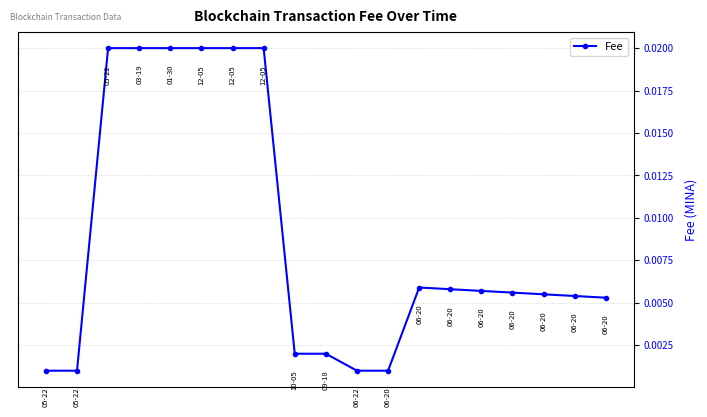

True or false: there are more than 0 points higher than both neighbors.

True